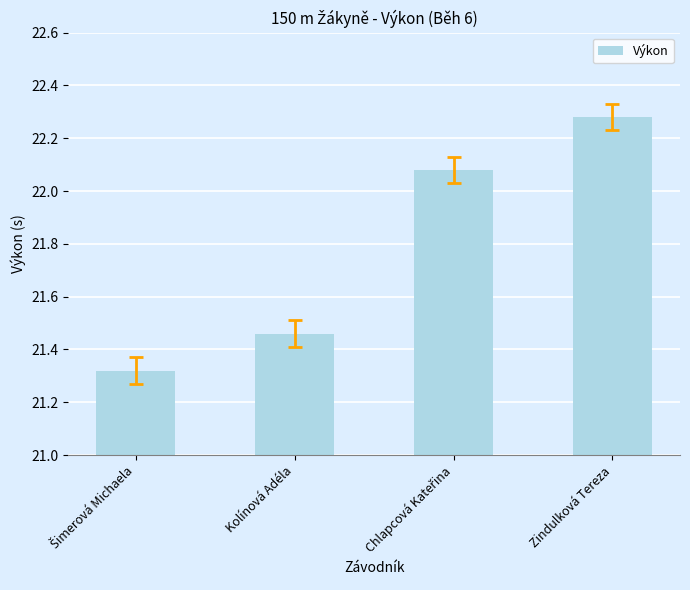

What is the average value?

21.8